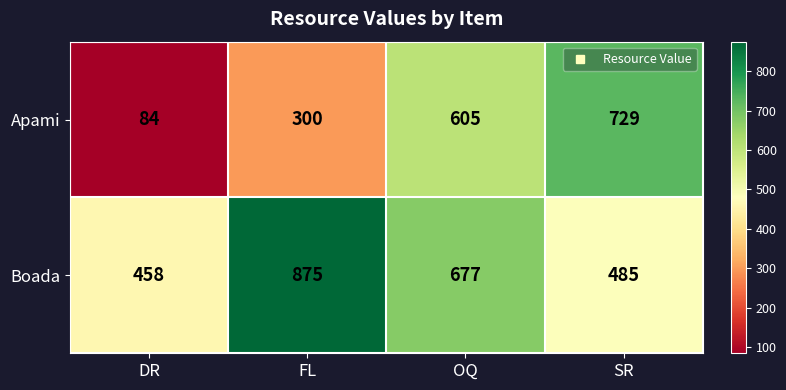

What is the maximum value shown in the chart?

875